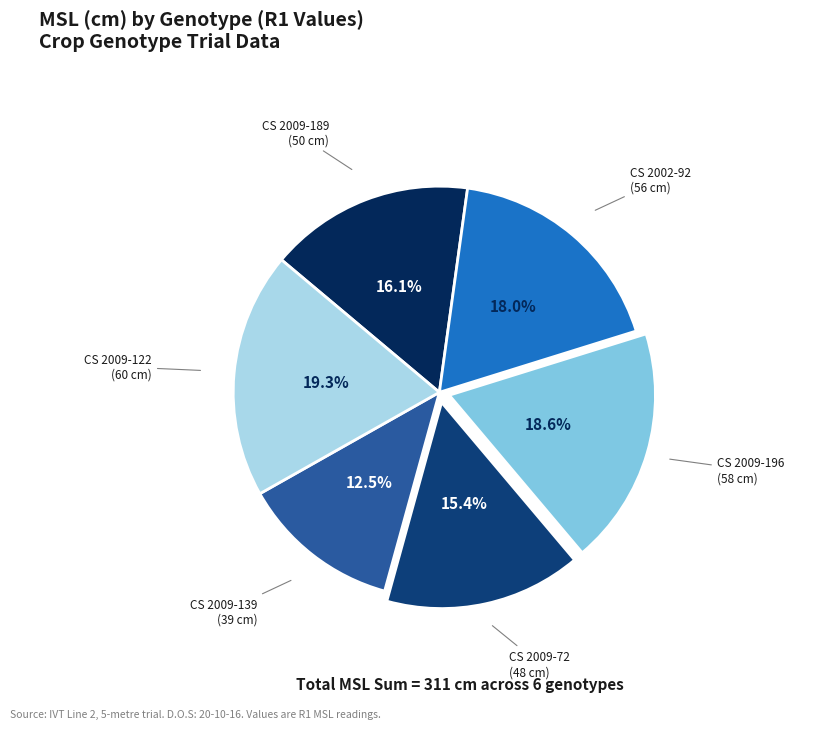

Does any single category account for the majority?

No